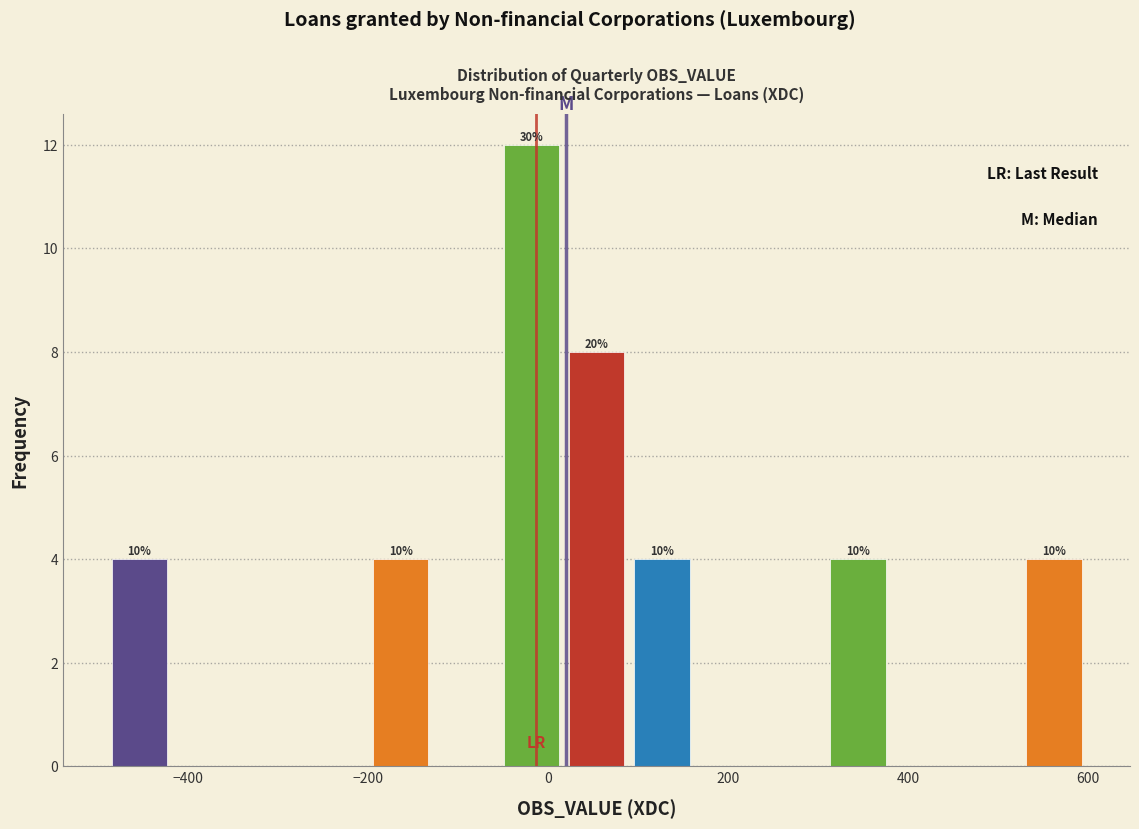

Read against the x-axis, roughly where is the centre of the tallest bar?

-20